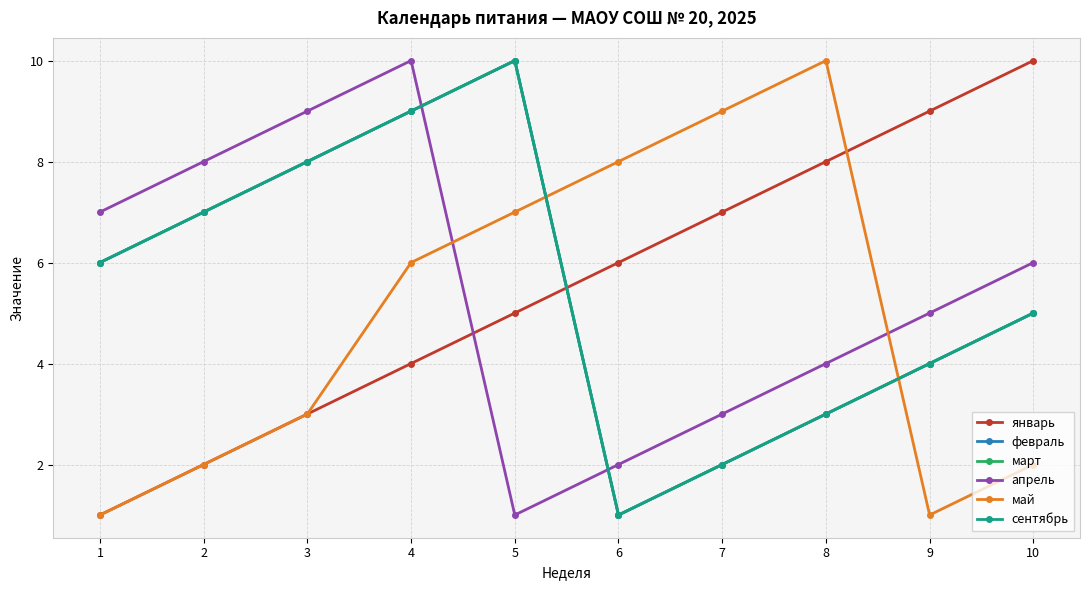

What is the value of the январь point at the 8th from the left?

8